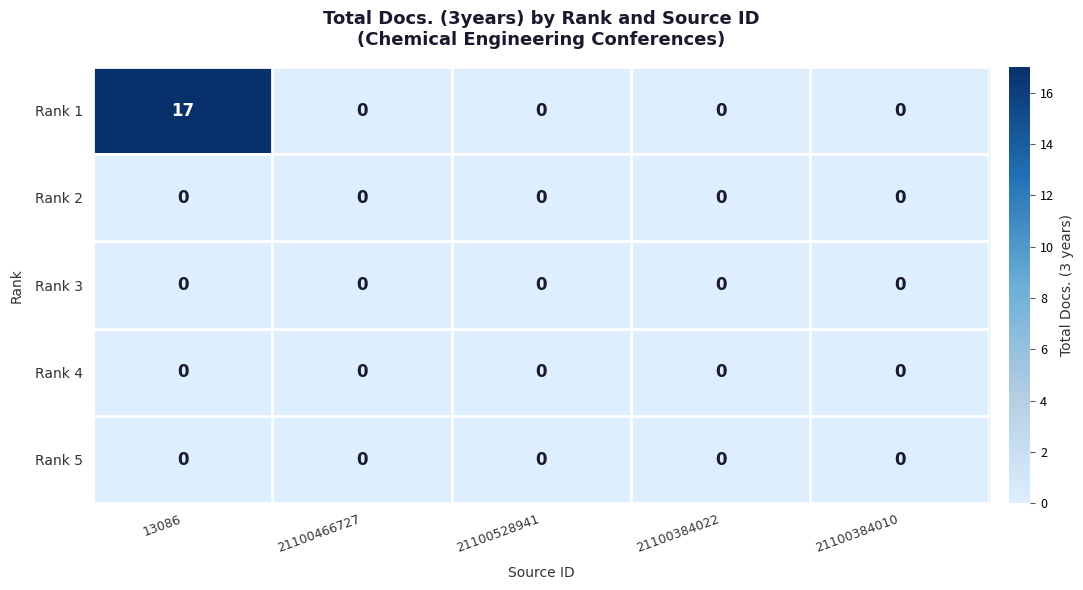

Reading right to left, extract all data points from this chart.

Rank 1: 0	0	0	0	17
Rank 2: 0	0	0	0	0
Rank 3: 0	0	0	0	0
Rank 4: 0	0	0	0	0
Rank 5: 0	0	0	0	0